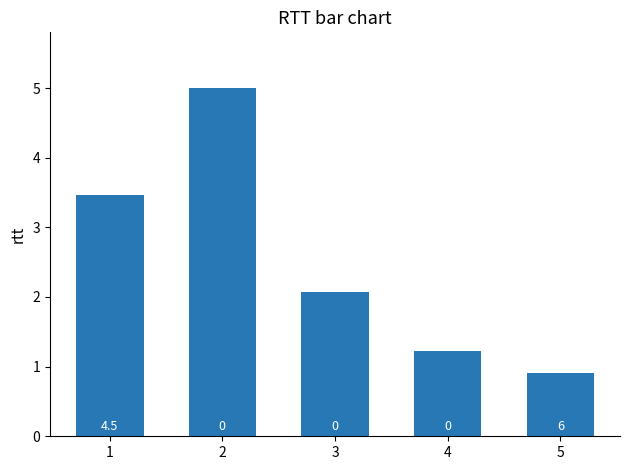

Is it true that the value at 3 is 2.1?

True